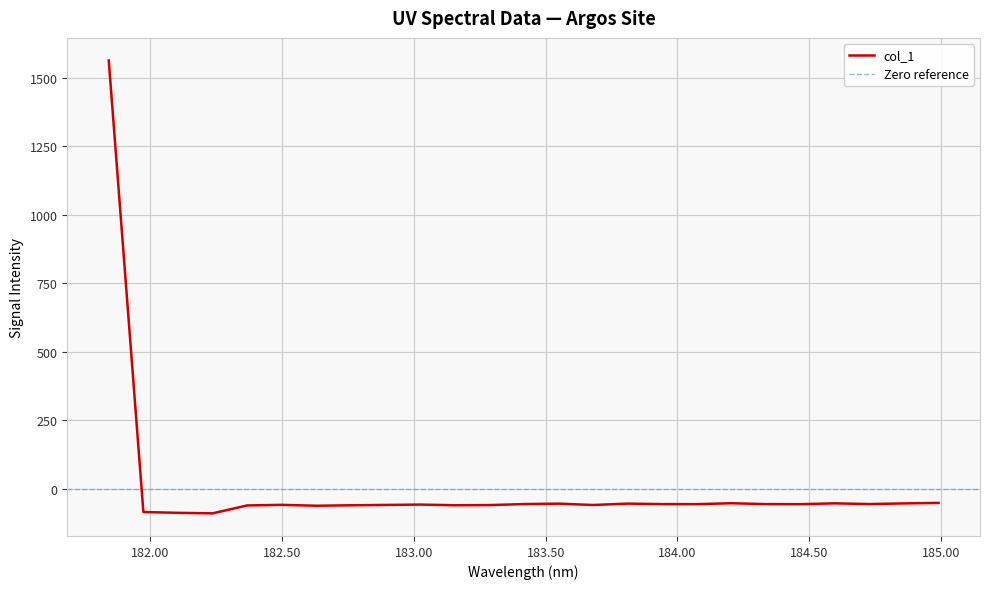

What is the label of the 6th point from the left?

182.498667305